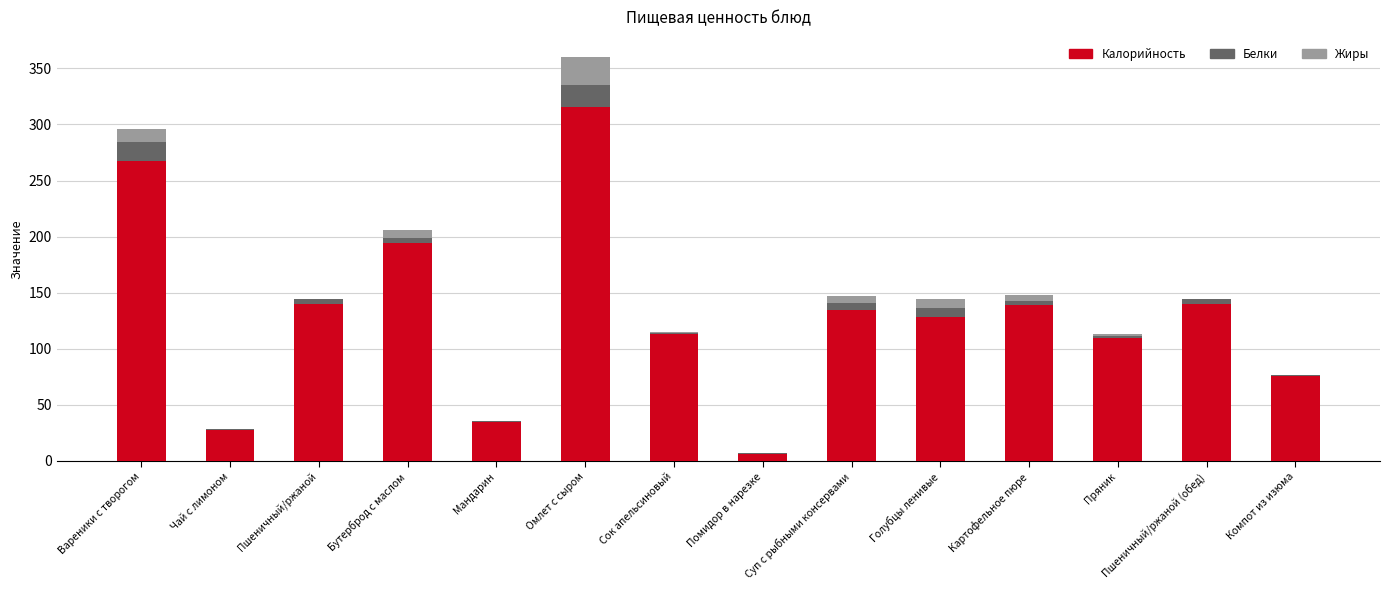

What is the total value across all series at Голубцы ленивые?

144.4